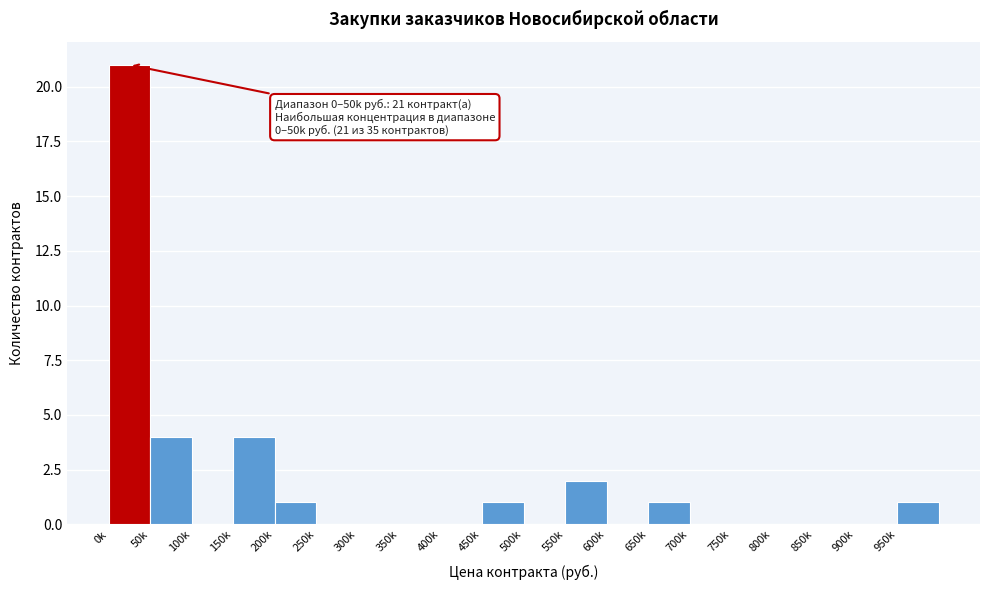

Reading right to left, list all the values displayed in this chart.

950k=1	900k=0	850k=0	800k=0	750k=0	700k=0	650k=1	600k=0	550k=2	500k=0	450k=1	400k=0	350k=0	300k=0	250k=0	200k=1	150k=4	100k=0	50k=4	0k=21